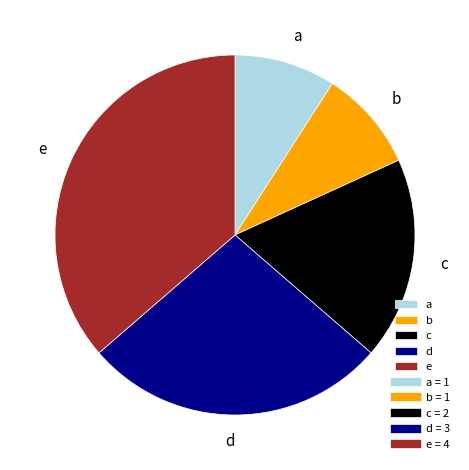

What is the ratio of the value at b to the value at d?

0.3